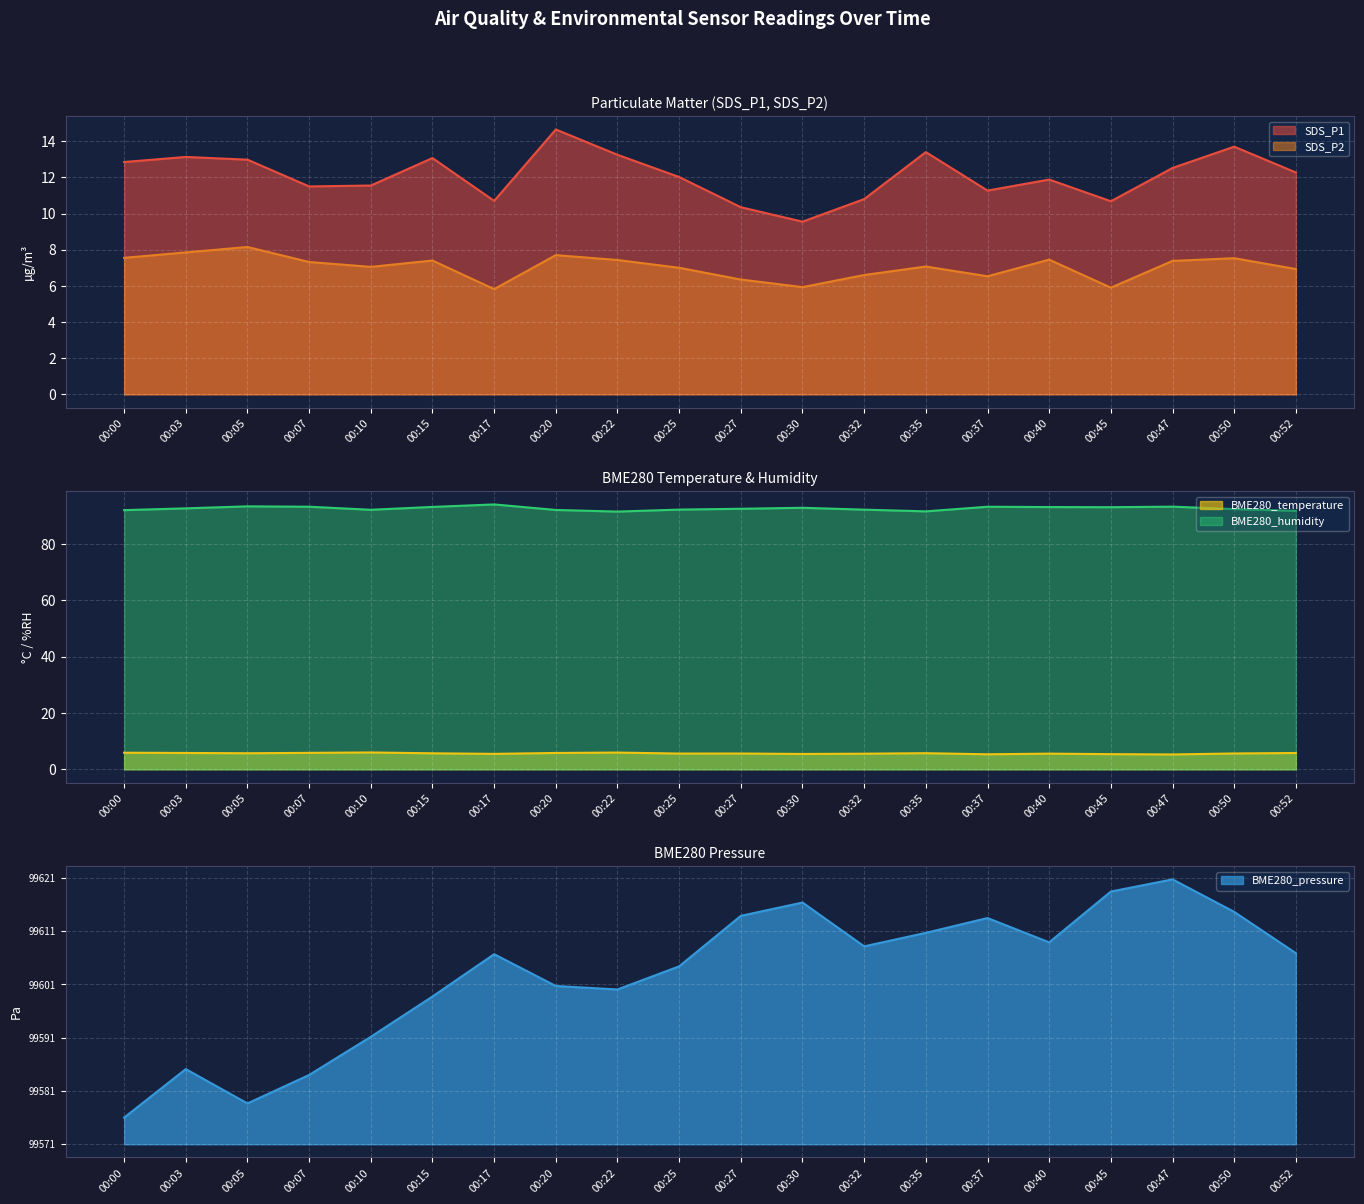

What is the difference between the highest and lowest values at 00:10?

86.2